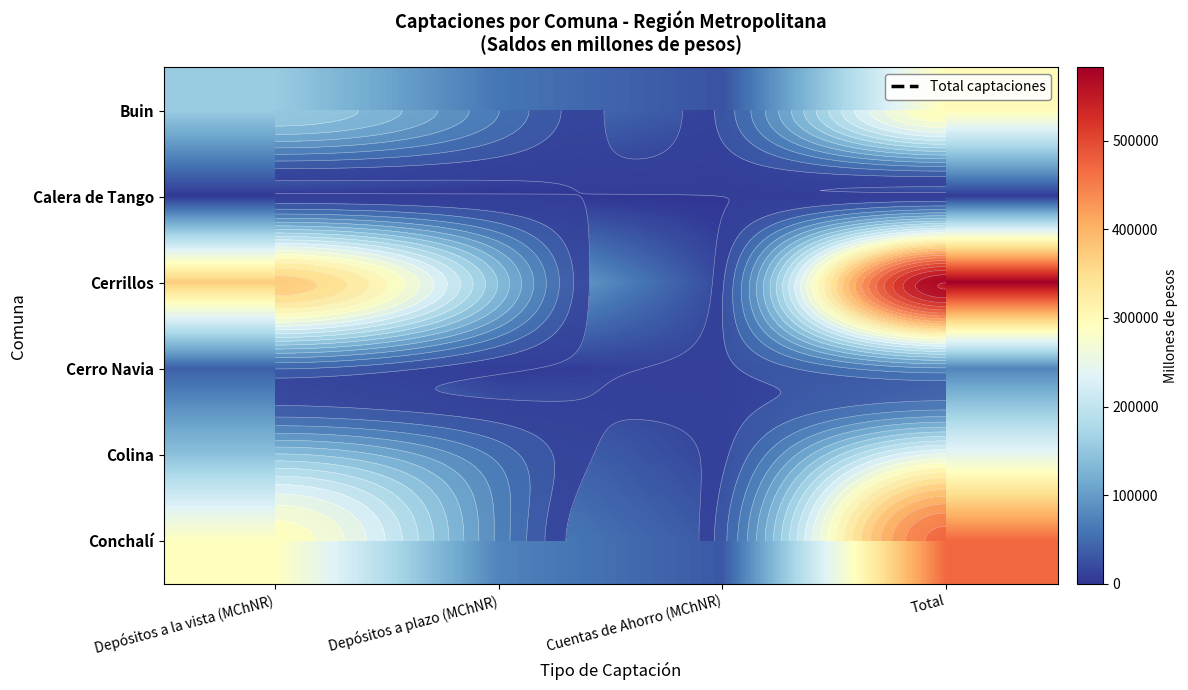

Rank the series at Depósitos a la vista (MChNR) from lowest to highest value.

Calera de Tango, Cerro Navia, Colina, Buin, Conchalí, Cerrillos